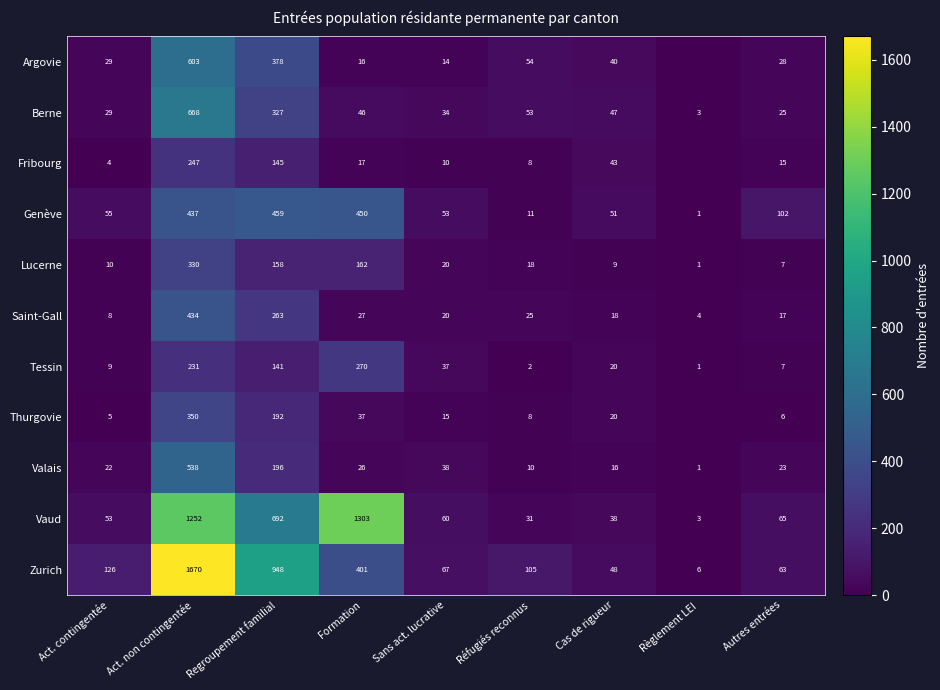

What is the greatest value displayed?

1670